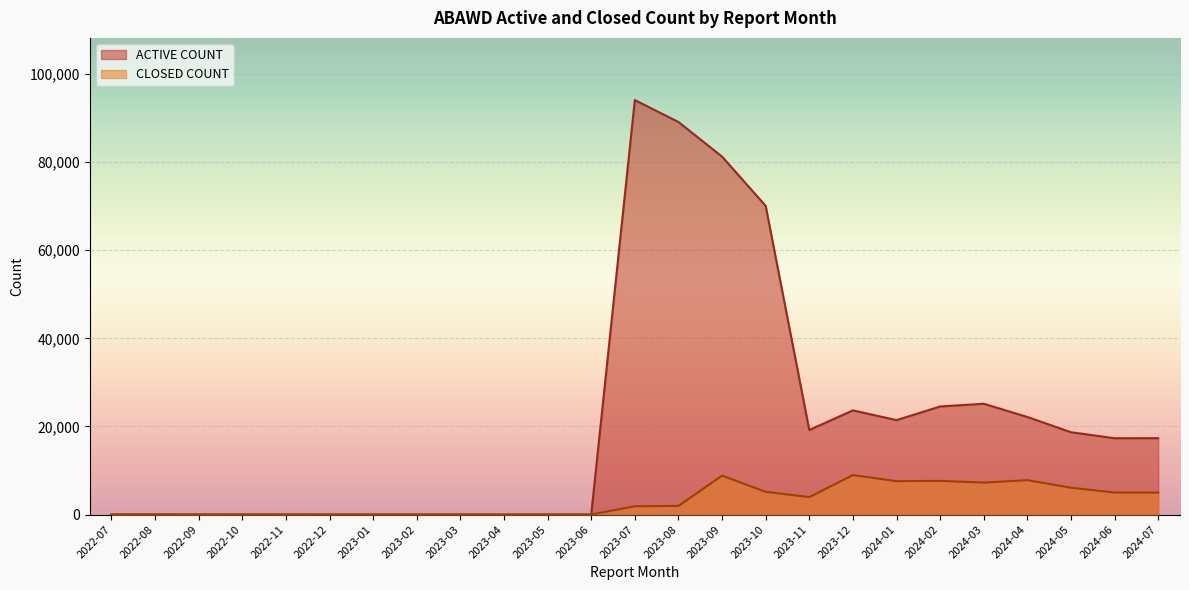

True or false: CLOSED COUNT and ACTIVE COUNT intersect in this chart.

False